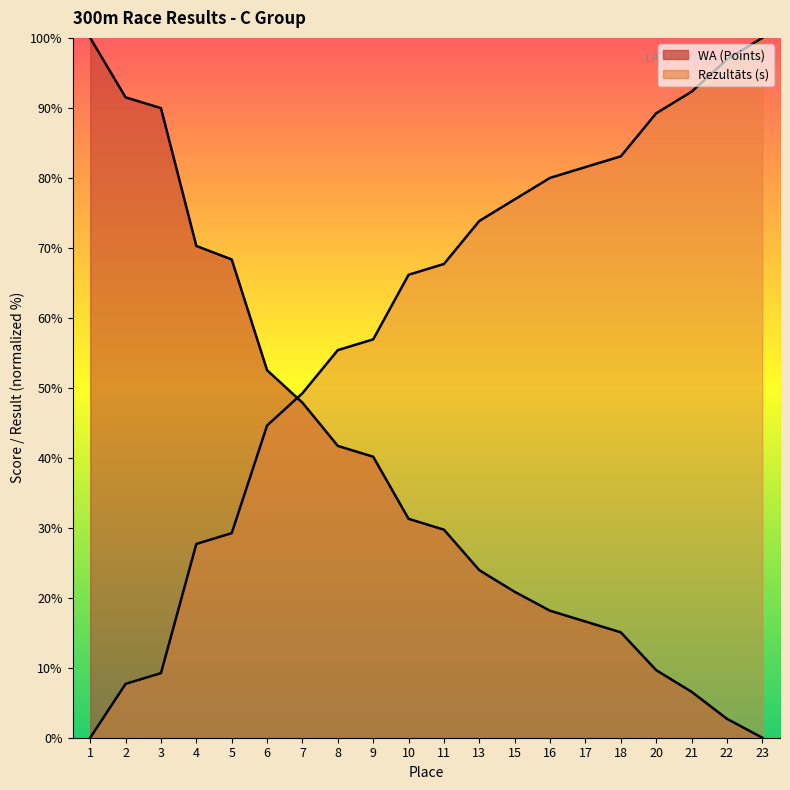

What is the sum of all WA (Points) values?

776.8